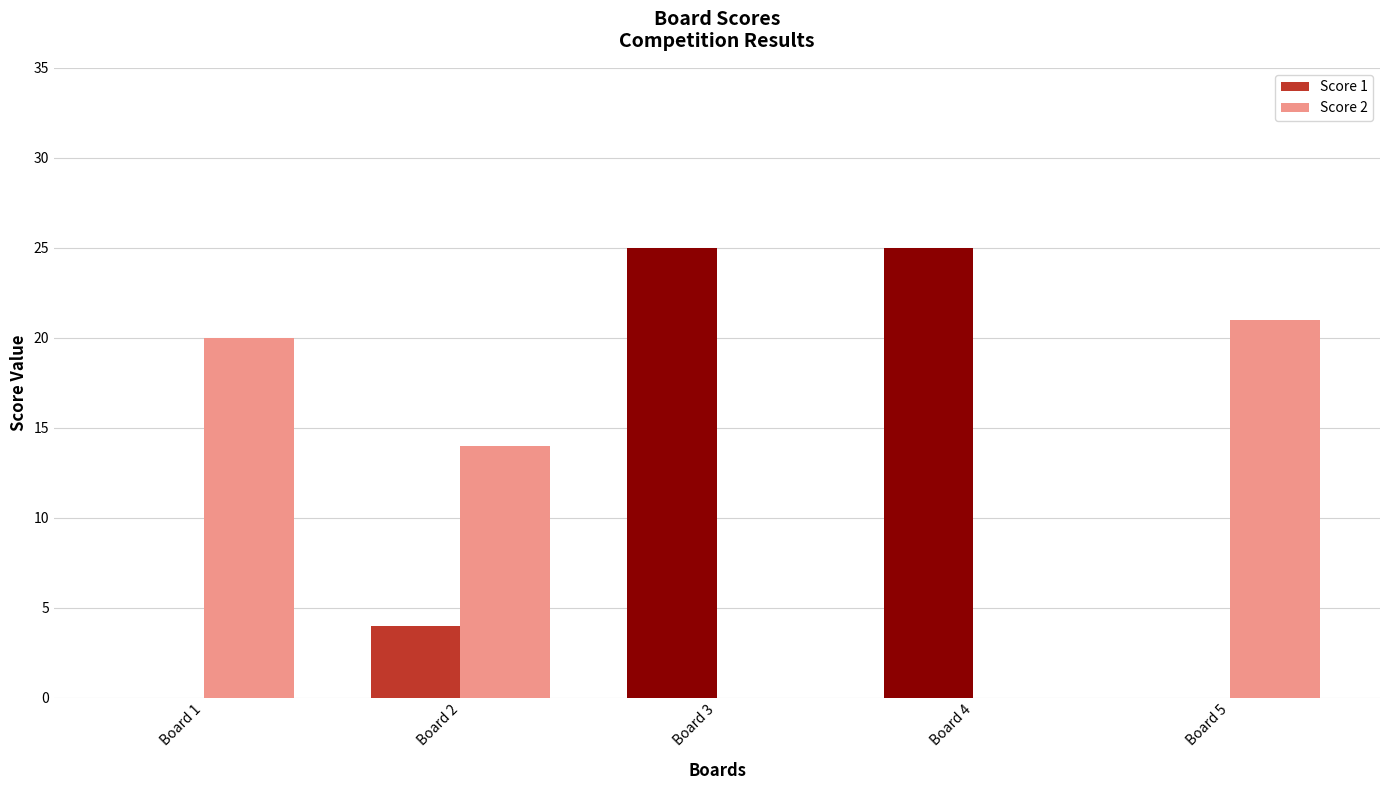

The value of Score 2 at Board 4 is 0. True or false?

True